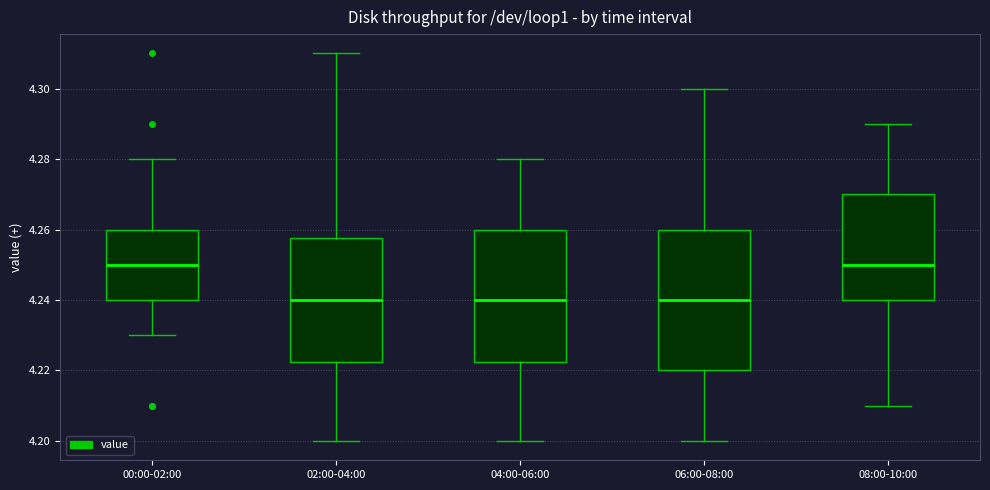

Reading left to right, transcribe this box plot: for each box, give where its median line is, the range the box spans, and where its two whiskers end, as read against the y-axis. The values are not printed on the chart, so give them approximately, as read against the axis.

00:00-02:00: median 4.250, box 4.240 to 4.260, whiskers 4.230 to 4.280
02:00-04:00: median 4.240, box 4.222 to 4.258, whiskers 4.200 to 4.310
04:00-06:00: median 4.240, box 4.222 to 4.260, whiskers 4.200 to 4.280
06:00-08:00: median 4.240, box 4.220 to 4.260, whiskers 4.200 to 4.300
08:00-10:00: median 4.250, box 4.240 to 4.270, whiskers 4.210 to 4.290